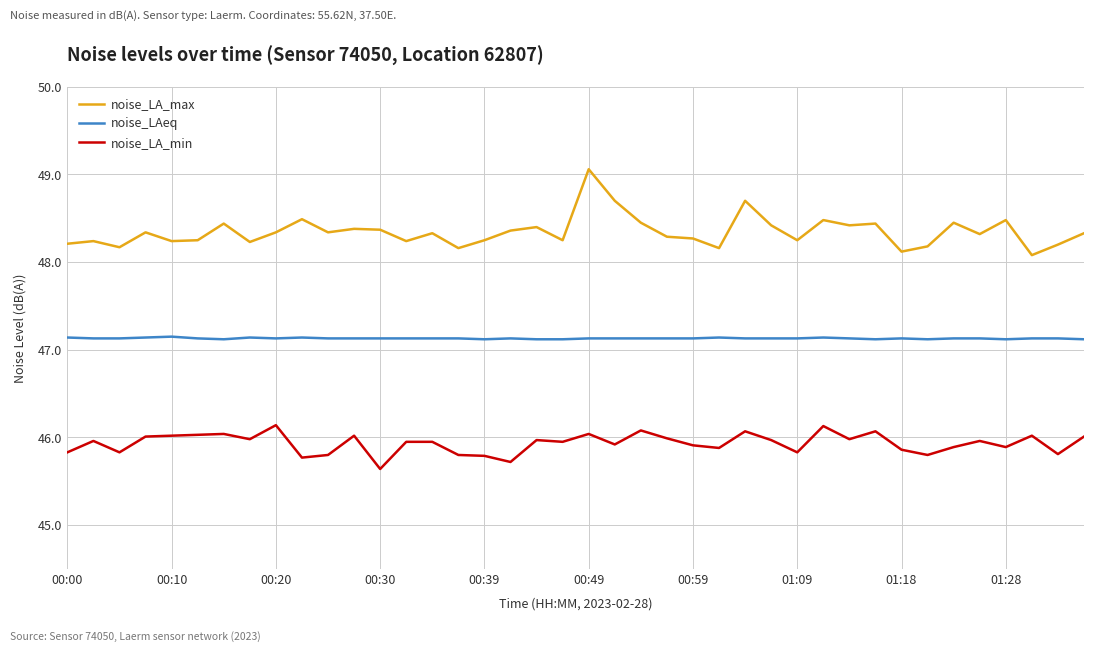

What is the minimum value for noise_LAeq?

47.1